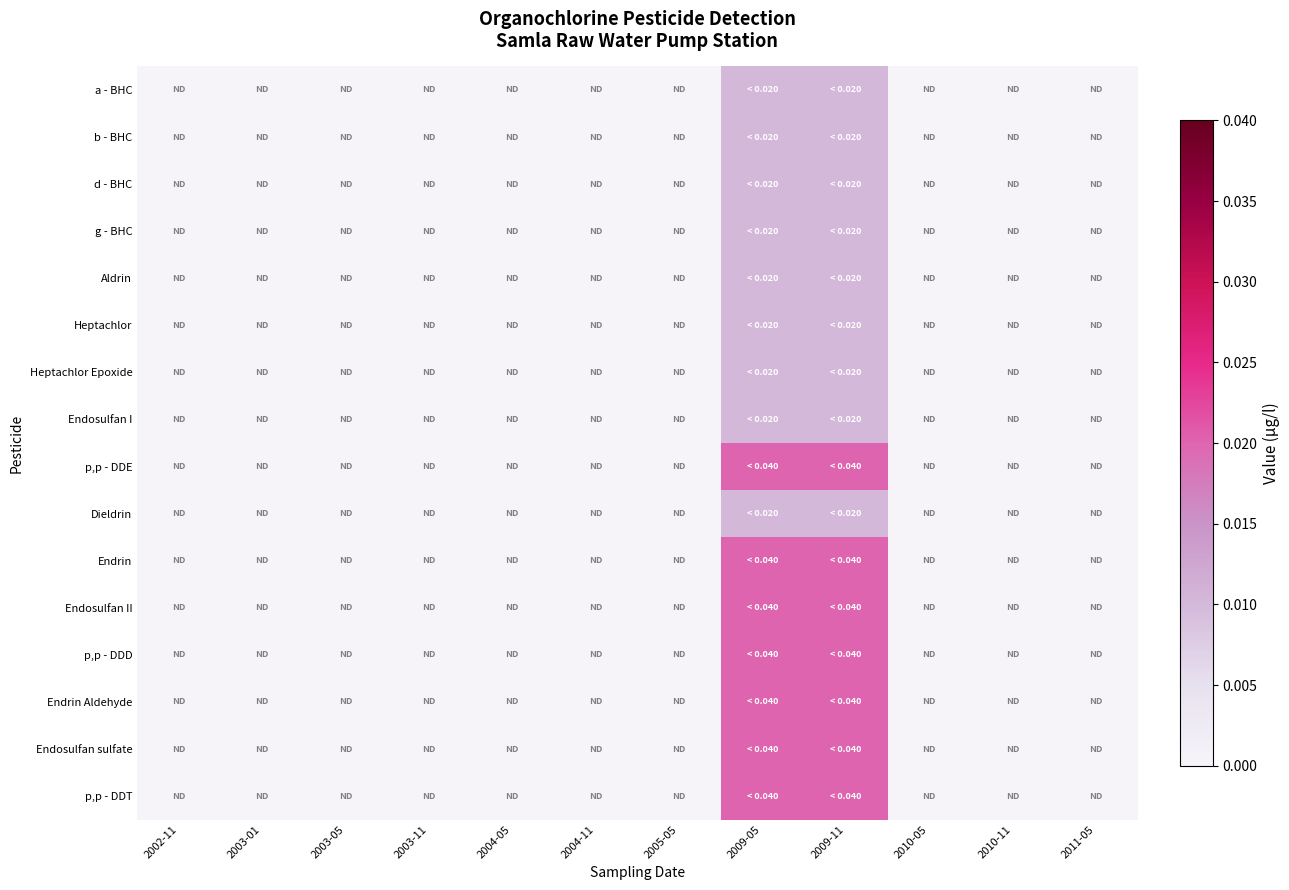

Reading left to right, extract all data points from this chart.

a - BHC: 2002-11=0.0	2003-01=0.0	2003-05=0.0	2003-11=0.0	2004-05=0.0	2004-11=0.0	2005-05=0.0	2009-05=0.0	2009-11=0.0	2010-05=0.0	2010-11=0.0	2011-05=0.0
b - BHC: 2002-11=0.0	2003-01=0.0	2003-05=0.0	2003-11=0.0	2004-05=0.0	2004-11=0.0	2005-05=0.0	2009-05=0.0	2009-11=0.0	2010-05=0.0	2010-11=0.0	2011-05=0.0
d - BHC: 2002-11=0.0	2003-01=0.0	2003-05=0.0	2003-11=0.0	2004-05=0.0	2004-11=0.0	2005-05=0.0	2009-05=0.0	2009-11=0.0	2010-05=0.0	2010-11=0.0	2011-05=0.0
g - BHC: 2002-11=0.0	2003-01=0.0	2003-05=0.0	2003-11=0.0	2004-05=0.0	2004-11=0.0	2005-05=0.0	2009-05=0.0	2009-11=0.0	2010-05=0.0	2010-11=0.0	2011-05=0.0
Aldrin: 2002-11=0.0	2003-01=0.0	2003-05=0.0	2003-11=0.0	2004-05=0.0	2004-11=0.0	2005-05=0.0	2009-05=0.0	2009-11=0.0	2010-05=0.0	2010-11=0.0	2011-05=0.0
Heptachlor: 2002-11=0.0	2003-01=0.0	2003-05=0.0	2003-11=0.0	2004-05=0.0	2004-11=0.0	2005-05=0.0	2009-05=0.0	2009-11=0.0	2010-05=0.0	2010-11=0.0	2011-05=0.0
Heptachlor Epoxide: 2002-11=0.0	2003-01=0.0	2003-05=0.0	2003-11=0.0	2004-05=0.0	2004-11=0.0	2005-05=0.0	2009-05=0.0	2009-11=0.0	2010-05=0.0	2010-11=0.0	2011-05=0.0
Endosulfan I: 2002-11=0.0	2003-01=0.0	2003-05=0.0	2003-11=0.0	2004-05=0.0	2004-11=0.0	2005-05=0.0	2009-05=0.0	2009-11=0.0	2010-05=0.0	2010-11=0.0	2011-05=0.0
p,p - DDE: 2002-11=0.0	2003-01=0.0	2003-05=0.0	2003-11=0.0	2004-05=0.0	2004-11=0.0	2005-05=0.0	2009-05=0.0	2009-11=0.0	2010-05=0.0	2010-11=0.0	2011-05=0.0
Dieldrin: 2002-11=0.0	2003-01=0.0	2003-05=0.0	2003-11=0.0	2004-05=0.0	2004-11=0.0	2005-05=0.0	2009-05=0.0	2009-11=0.0	2010-05=0.0	2010-11=0.0	2011-05=0.0
Endrin: 2002-11=0.0	2003-01=0.0	2003-05=0.0	2003-11=0.0	2004-05=0.0	2004-11=0.0	2005-05=0.0	2009-05=0.0	2009-11=0.0	2010-05=0.0	2010-11=0.0	2011-05=0.0
Endosulfan II: 2002-11=0.0	2003-01=0.0	2003-05=0.0	2003-11=0.0	2004-05=0.0	2004-11=0.0	2005-05=0.0	2009-05=0.0	2009-11=0.0	2010-05=0.0	2010-11=0.0	2011-05=0.0
p,p - DDD: 2002-11=0.0	2003-01=0.0	2003-05=0.0	2003-11=0.0	2004-05=0.0	2004-11=0.0	2005-05=0.0	2009-05=0.0	2009-11=0.0	2010-05=0.0	2010-11=0.0	2011-05=0.0
Endrin Aldehyde: 2002-11=0.0	2003-01=0.0	2003-05=0.0	2003-11=0.0	2004-05=0.0	2004-11=0.0	2005-05=0.0	2009-05=0.0	2009-11=0.0	2010-05=0.0	2010-11=0.0	2011-05=0.0
Endosulfan sulfate: 2002-11=0.0	2003-01=0.0	2003-05=0.0	2003-11=0.0	2004-05=0.0	2004-11=0.0	2005-05=0.0	2009-05=0.0	2009-11=0.0	2010-05=0.0	2010-11=0.0	2011-05=0.0
p,p - DDT: 2002-11=0.0	2003-01=0.0	2003-05=0.0	2003-11=0.0	2004-05=0.0	2004-11=0.0	2005-05=0.0	2009-05=0.0	2009-11=0.0	2010-05=0.0	2010-11=0.0	2011-05=0.0